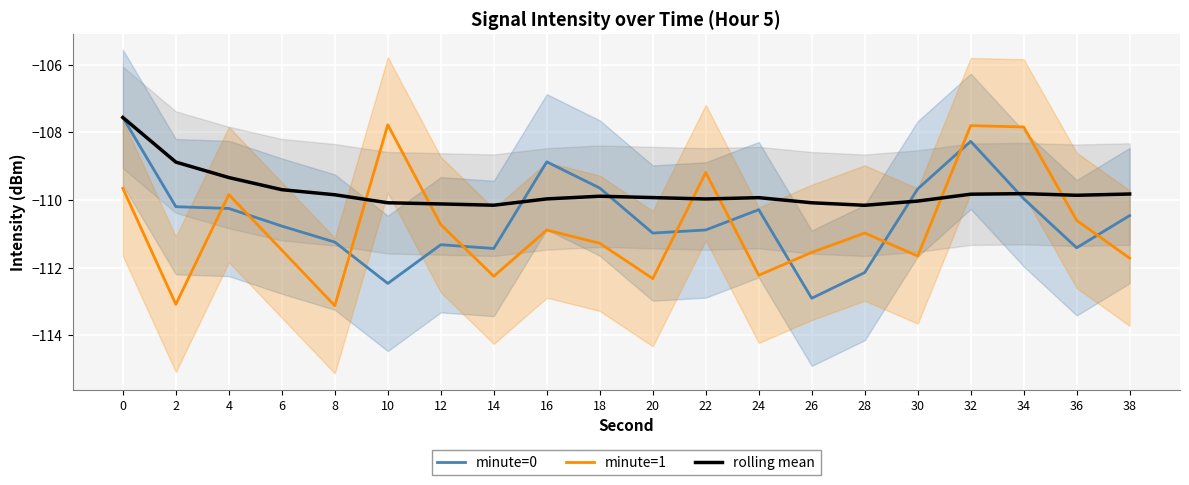

True or false: minute=0 has more than 1 points higher than both neighbors.

True